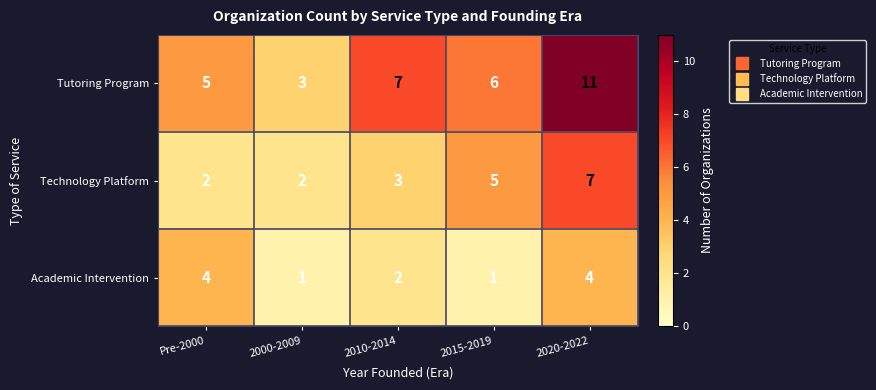

The value of Tutoring Program at 2010-2014 is 7. True or false?

True